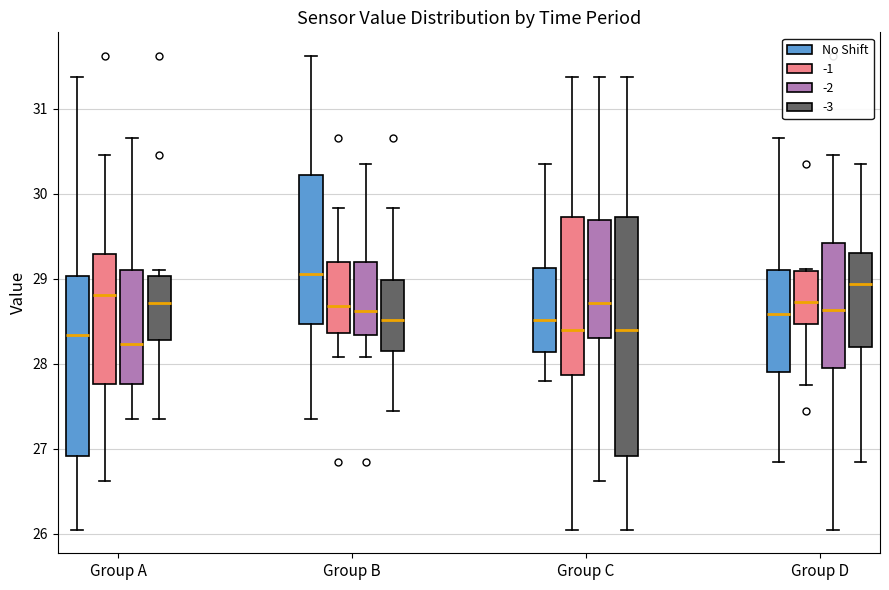

Where does the lower whisker of the box for Group A (-2) end on the y-axis? The values are not printed on the chart, so give them approximately, as read against the axis.

27.4